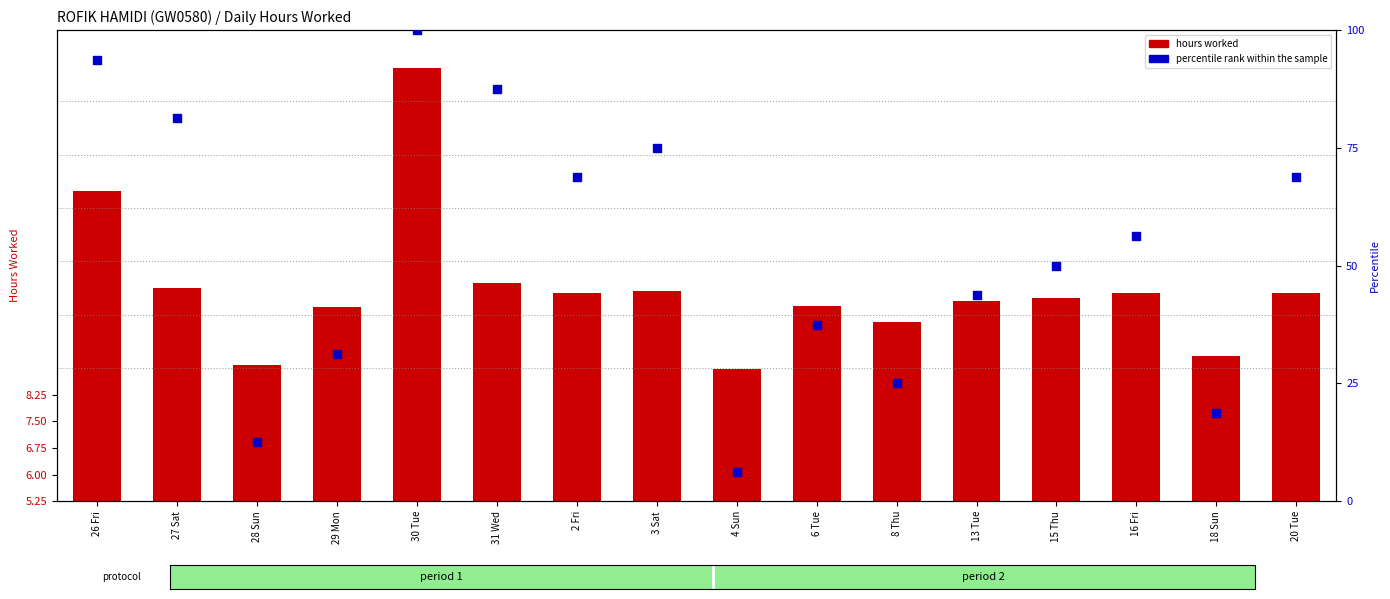

At how many categories does at least one series exceed 57?

7